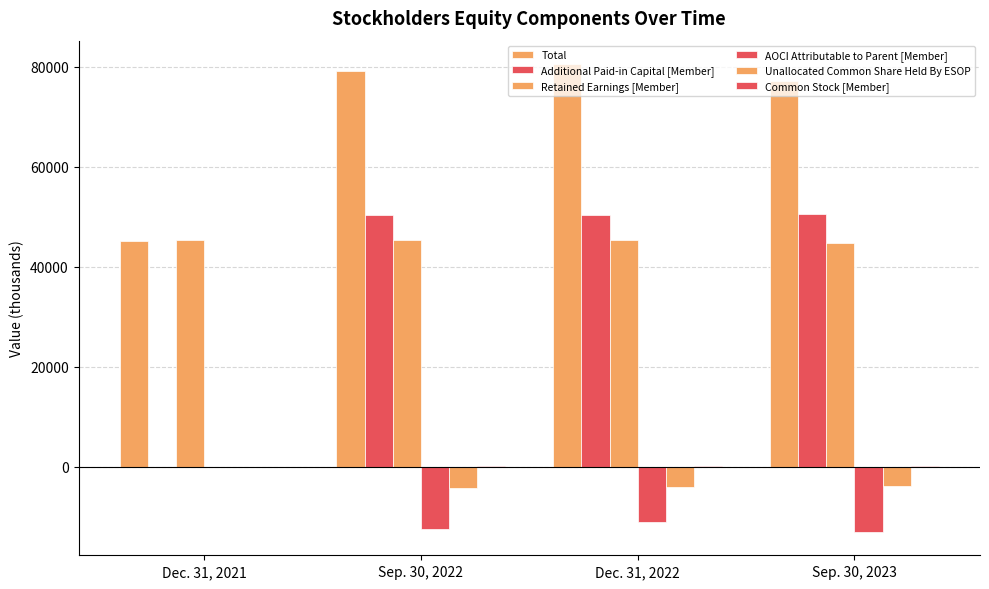

What is the sum of all Additional Paid-in Capital [Member] values?

151442